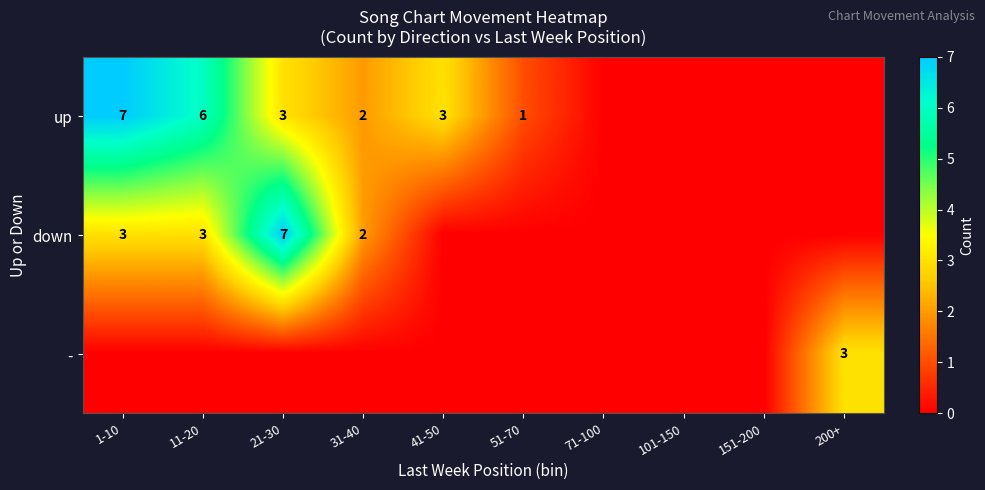

What is the difference between the up values at 31-40 and 1-10?

5